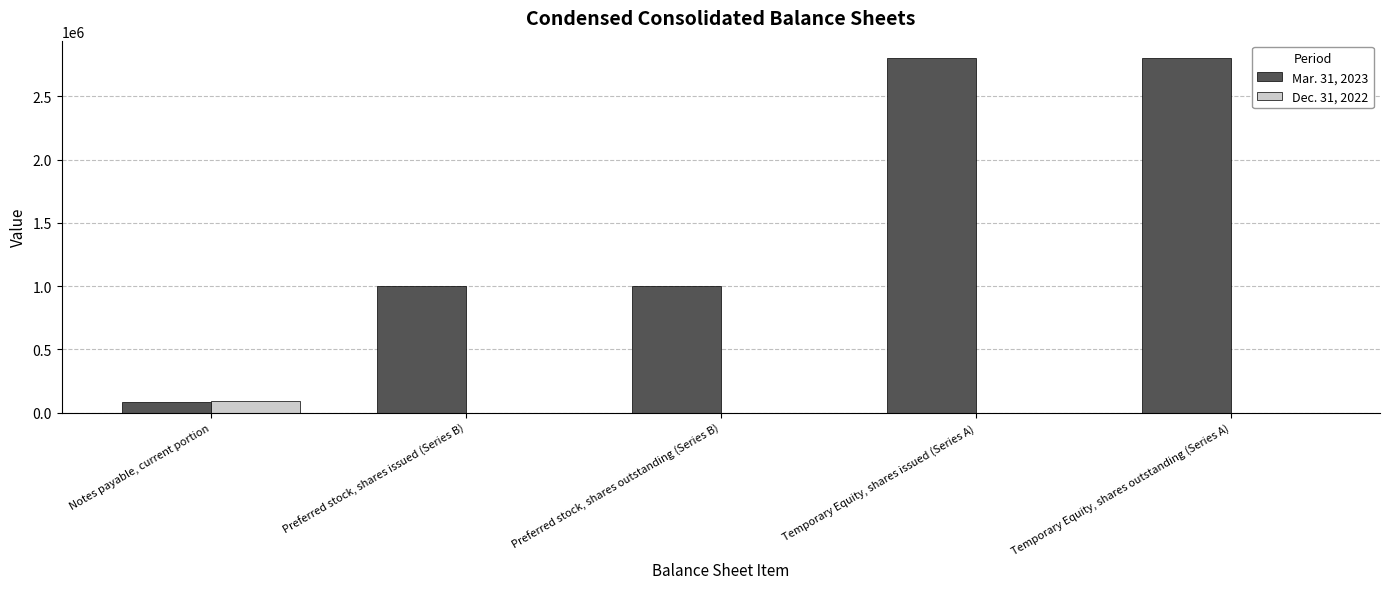

What is the greatest value displayed?

2800000